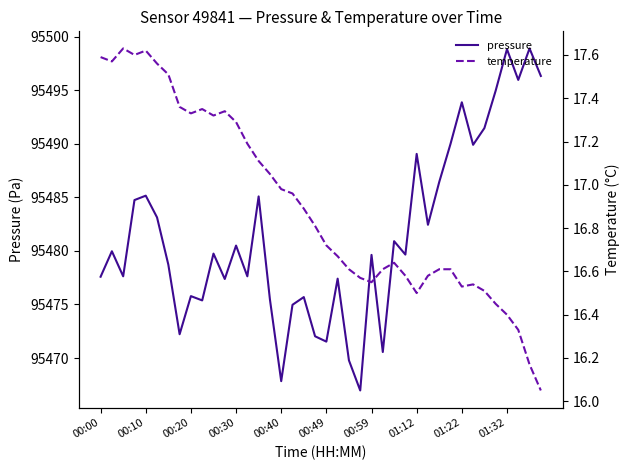

What is the highest value of the pressure series?

95498.9